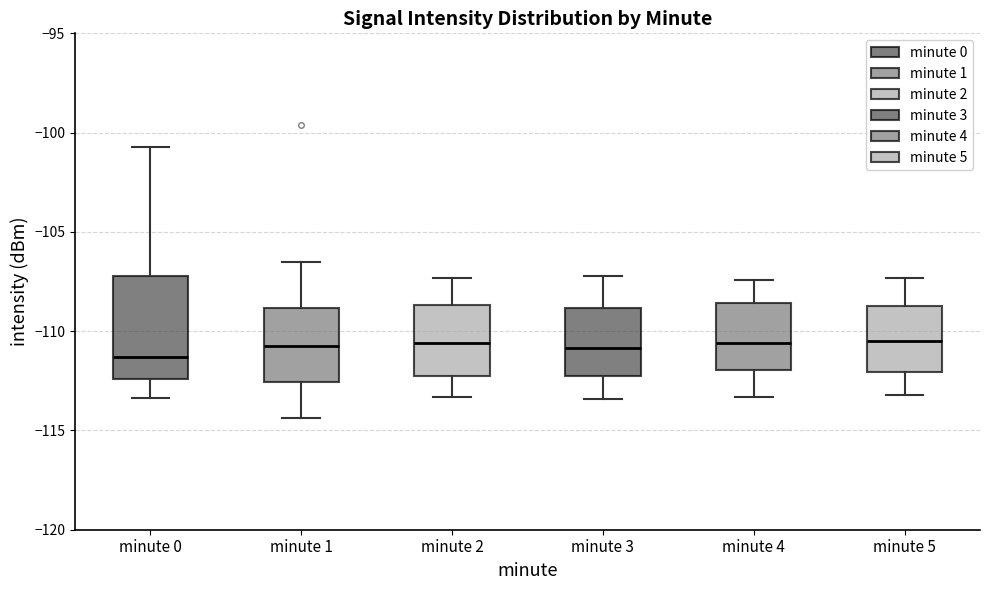

Comparing the boxes themselves (not the whiskers), which one is the tallest?

minute 0